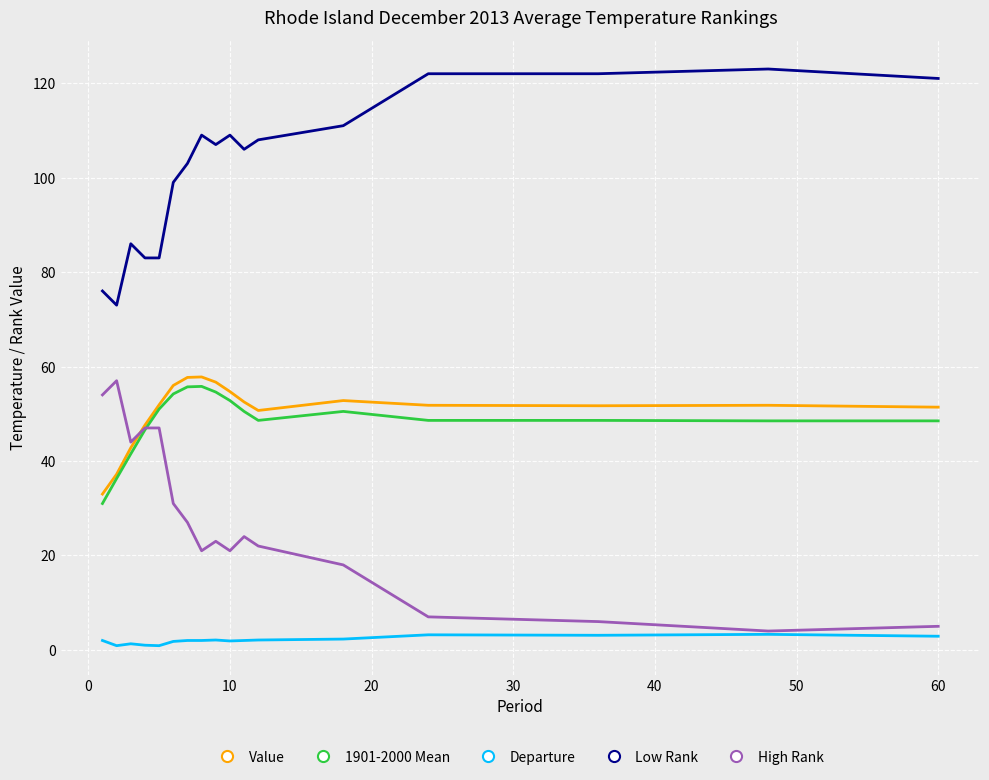

What is the greatest value displayed?

123.0